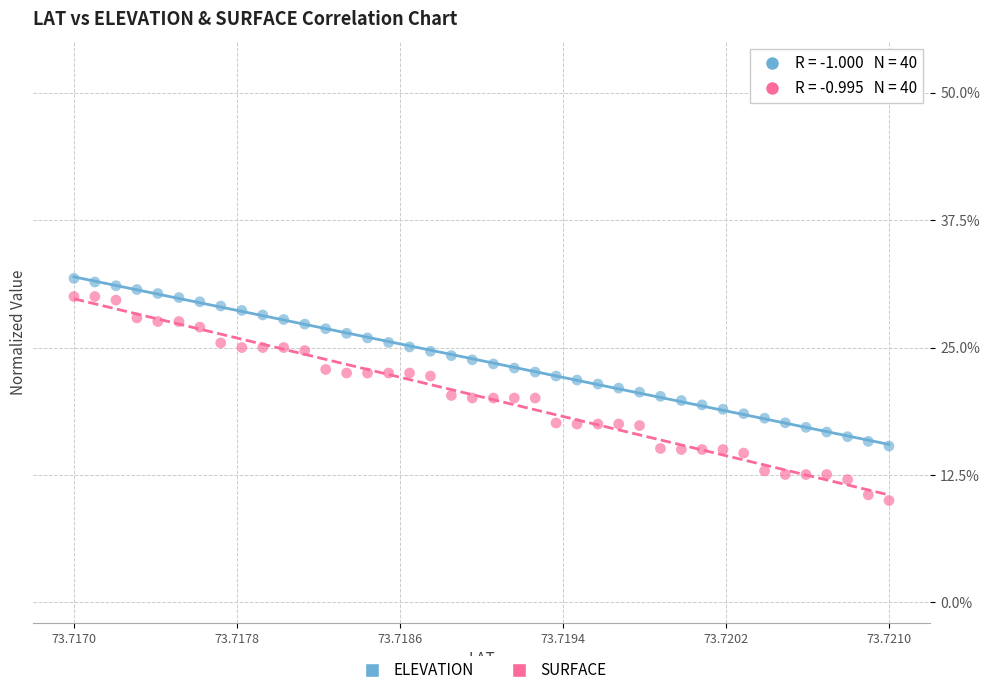

Which series has the widest spread of Y values?

SURFACE